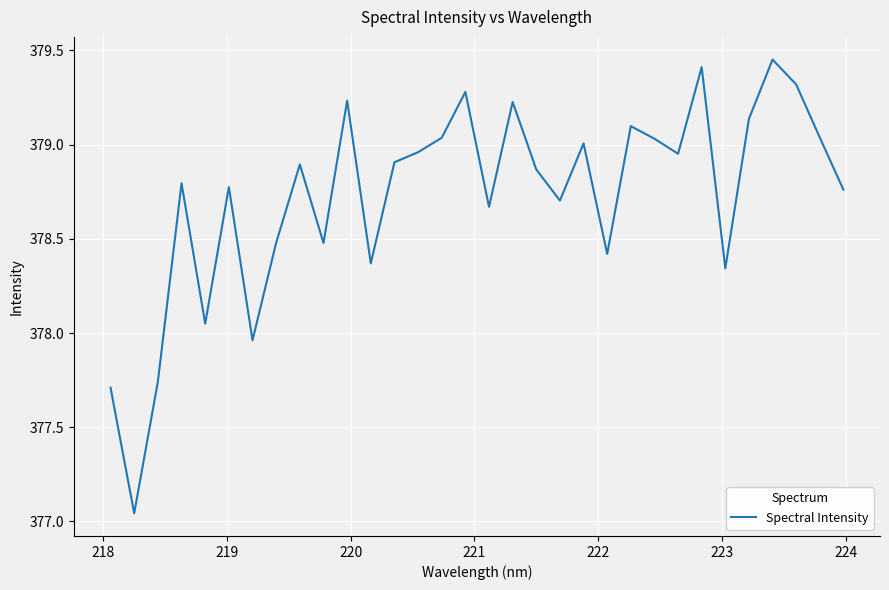

How many interior local peaks (higher than both neighbors) does the data have?

10